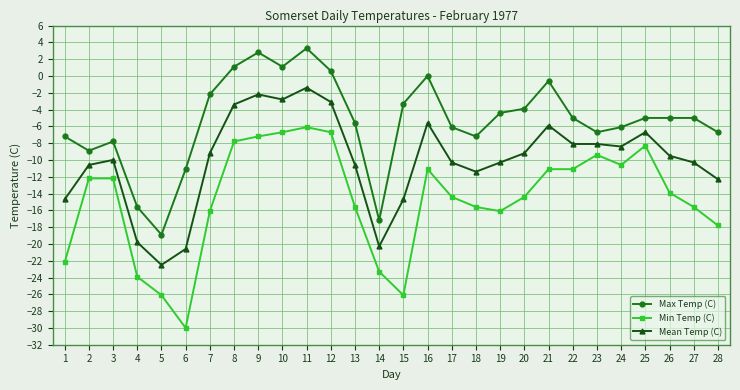

Rank the series by their average value, from lowest to highest.

Min Temp (C), Mean Temp (C), Max Temp (C)